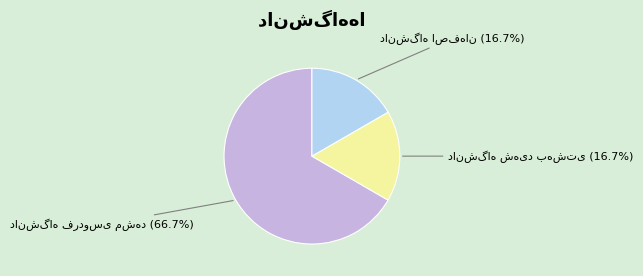

Is there any slice that represents more than half of the pie?

Yes